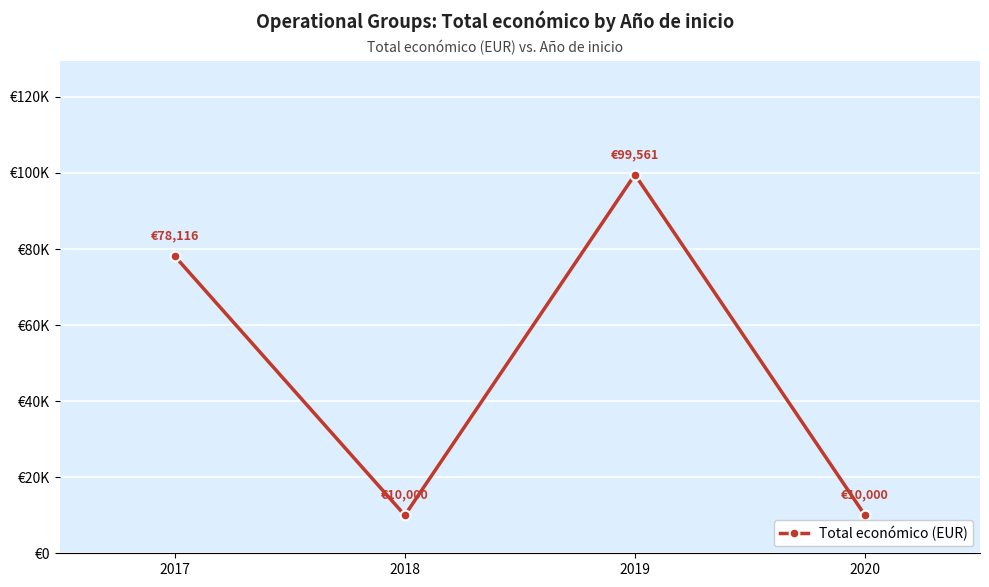

Does the chart have visible grid lines?

Yes